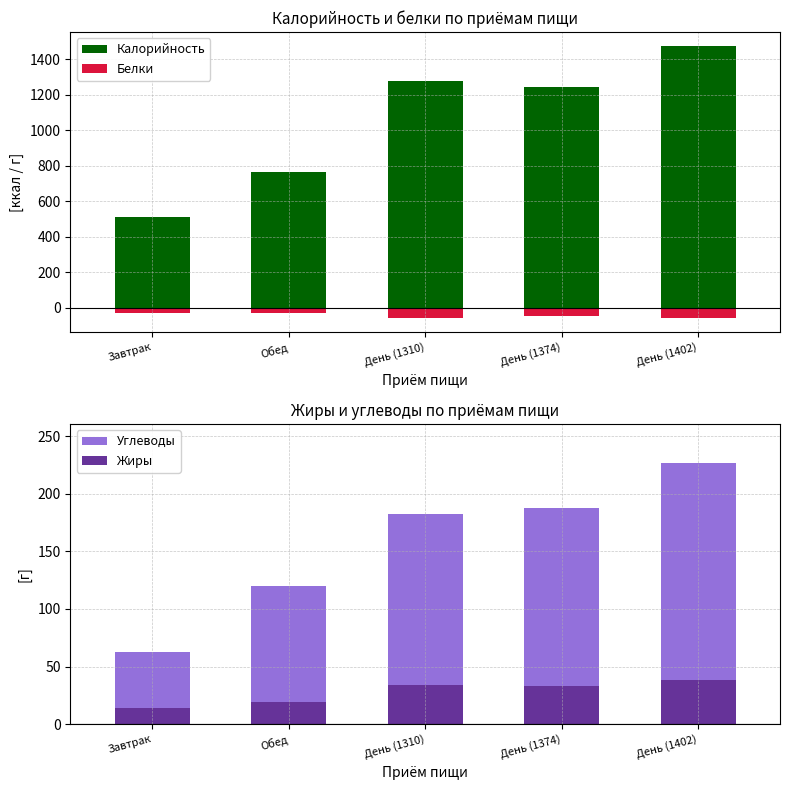

Which label corresponds to the largest value in the chart?

День (1402)